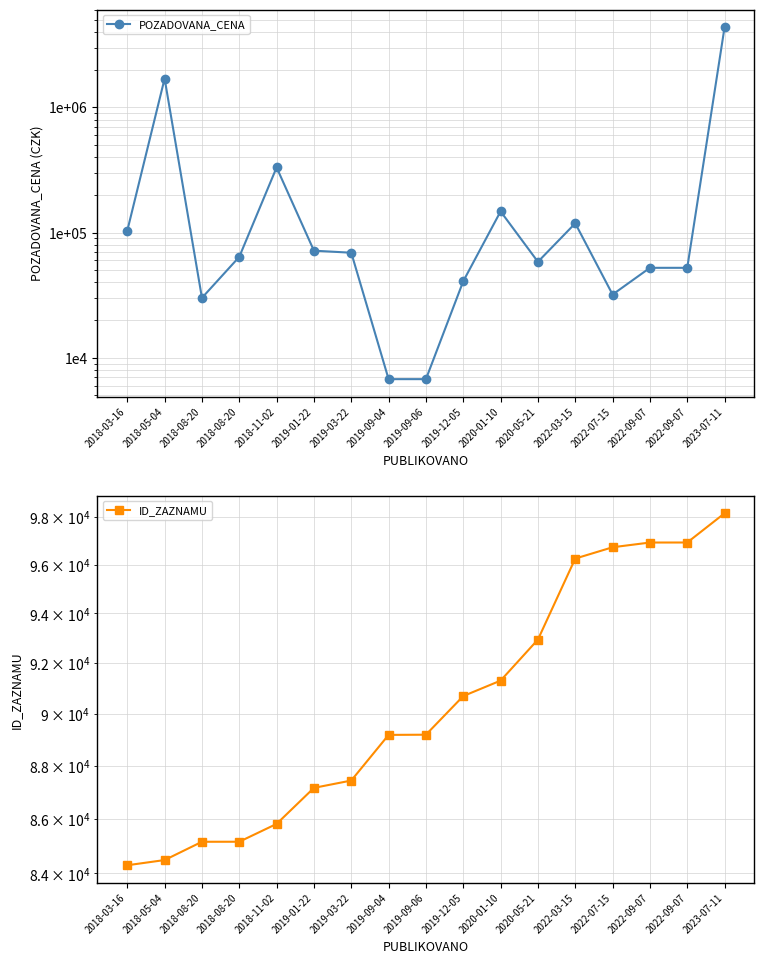

Is the value of POZADOVANA_CENA at 2019-09-04 greater than the value of ID_ZAZNAMU at 2019-09-04?

No